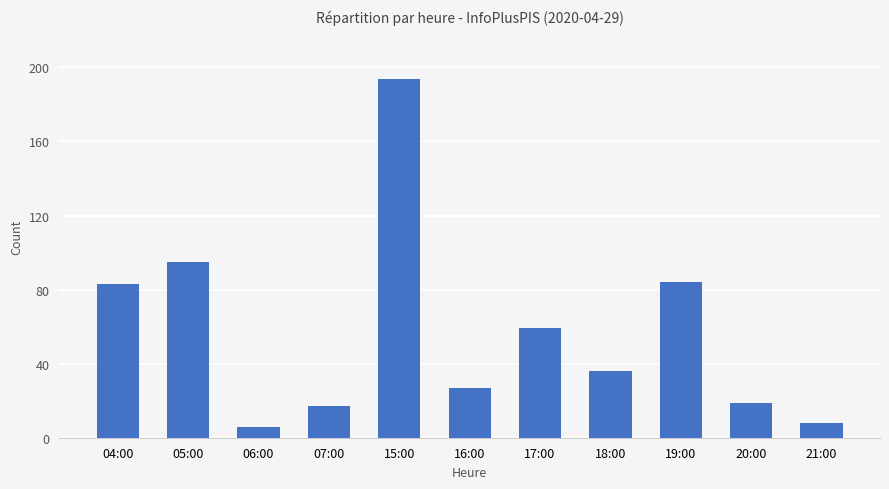

What is the approximate value at 06:00, to the nearest 10?

10